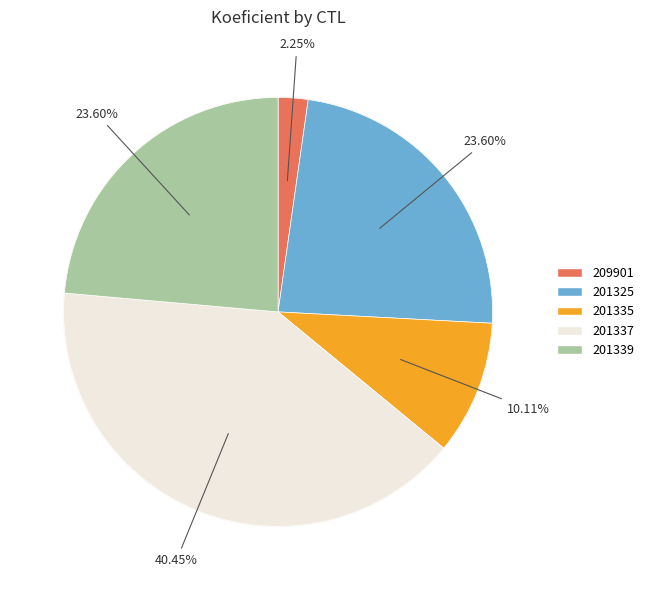

What percentage is the 209901 slice, to the nearest percent?

2%